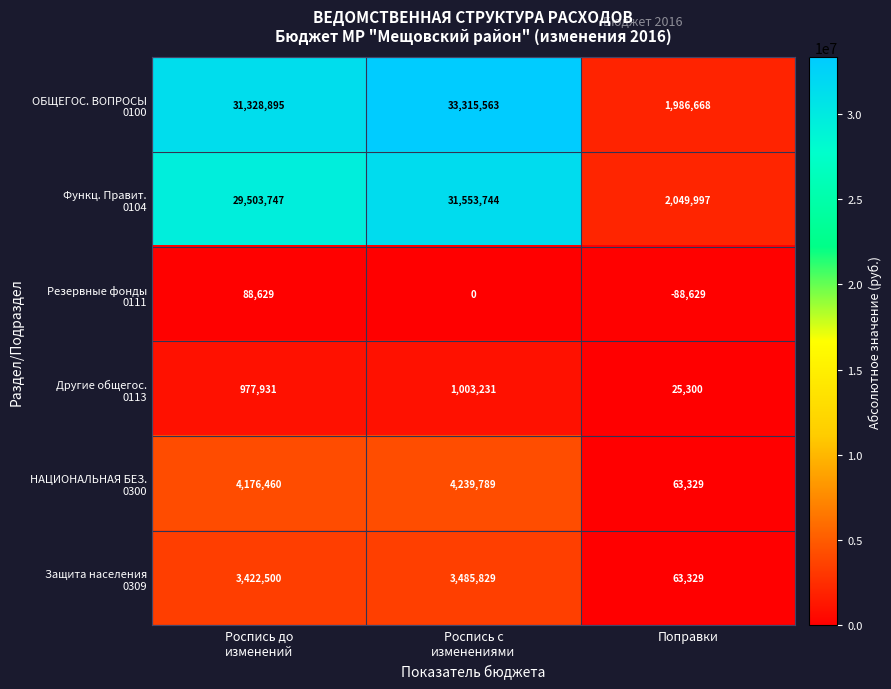

Which label corresponds to the smallest value in the chart?

Поправки